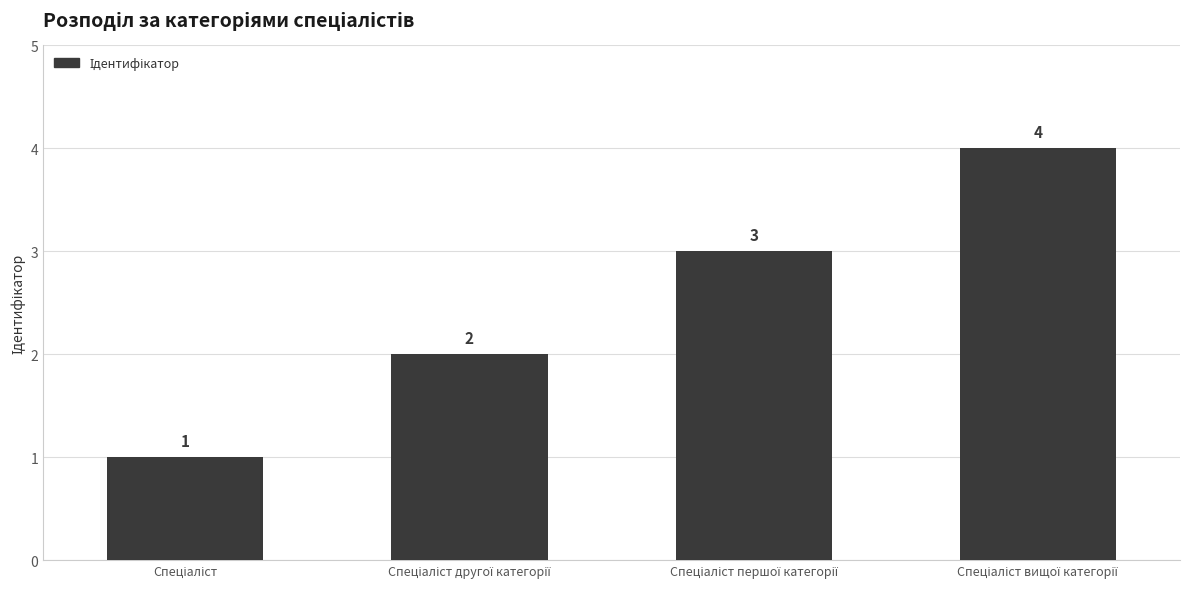

What is the value of the 4th bar from the left?

4